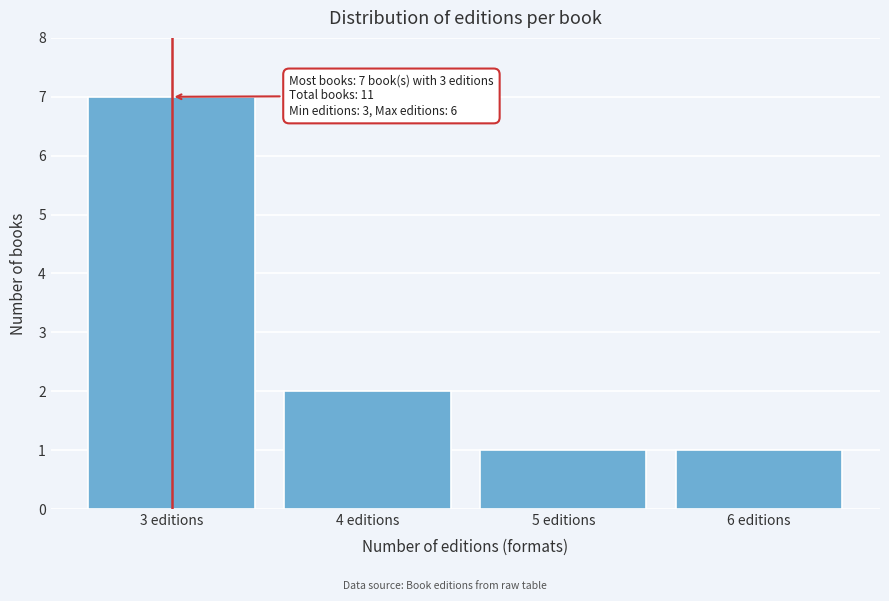

Reading left to right, list all the values displayed in this chart.

3 editions=7	4 editions=2	5 editions=1	6 editions=1